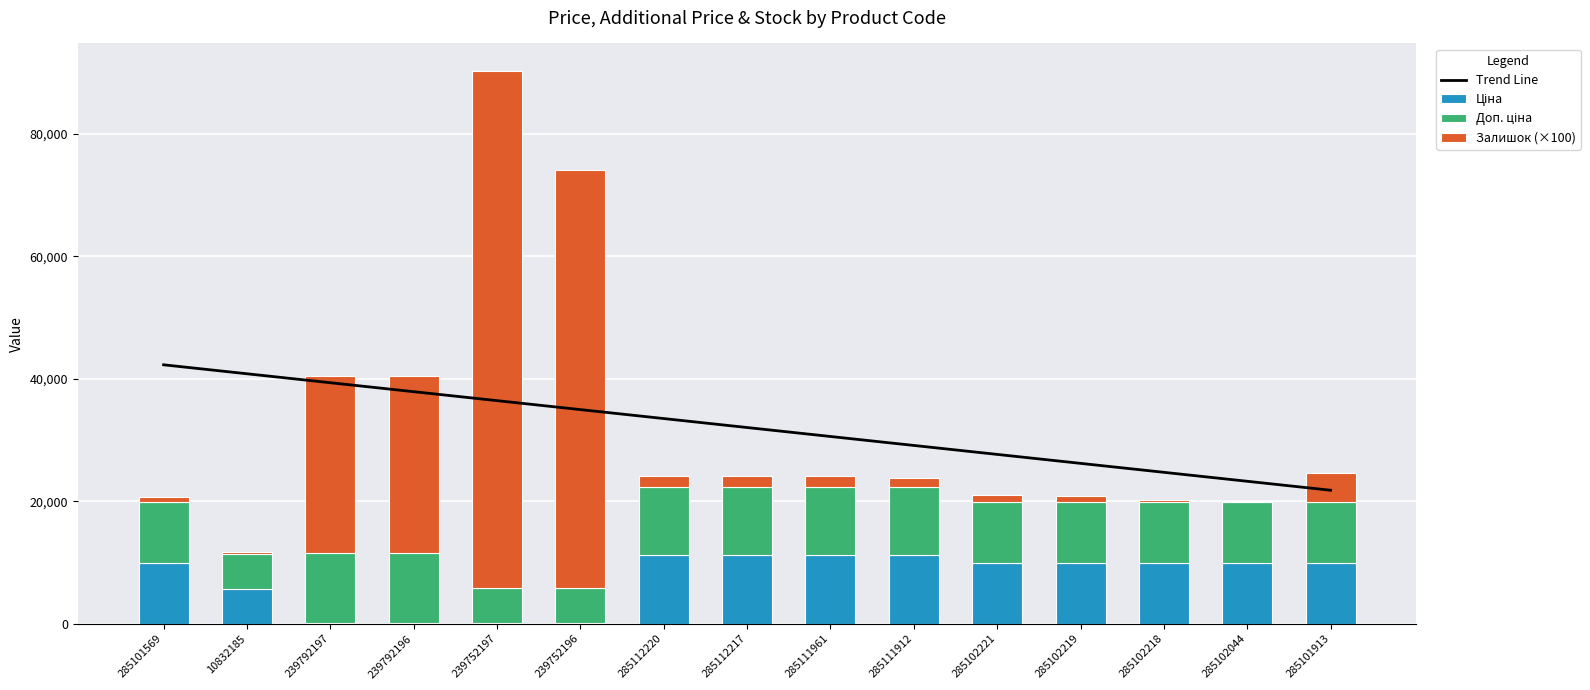

Which series has the largest total across all categories?

Trend Line